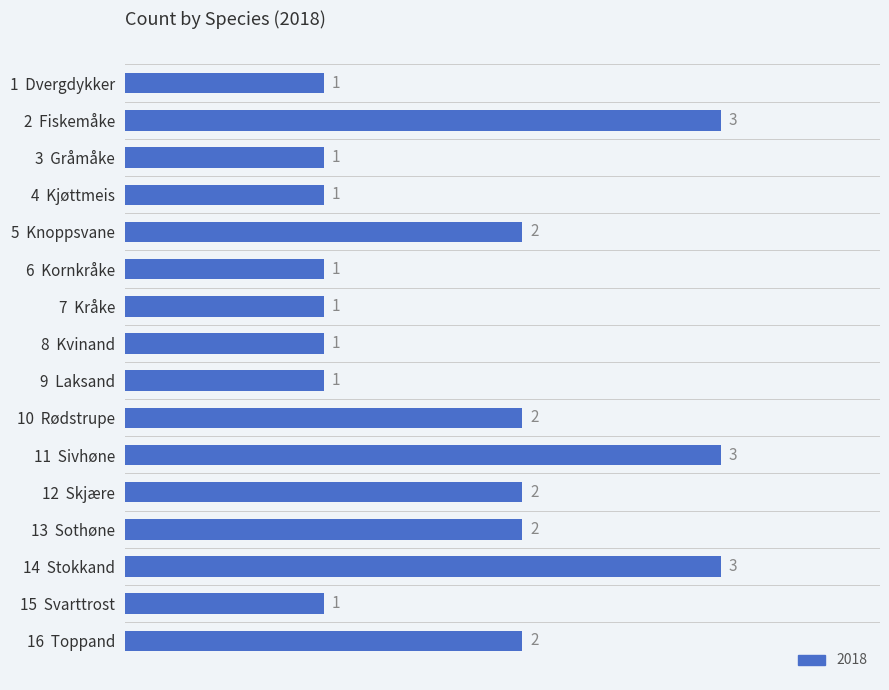

True or false: the data shows 0 at 6  Kornkråke.

False